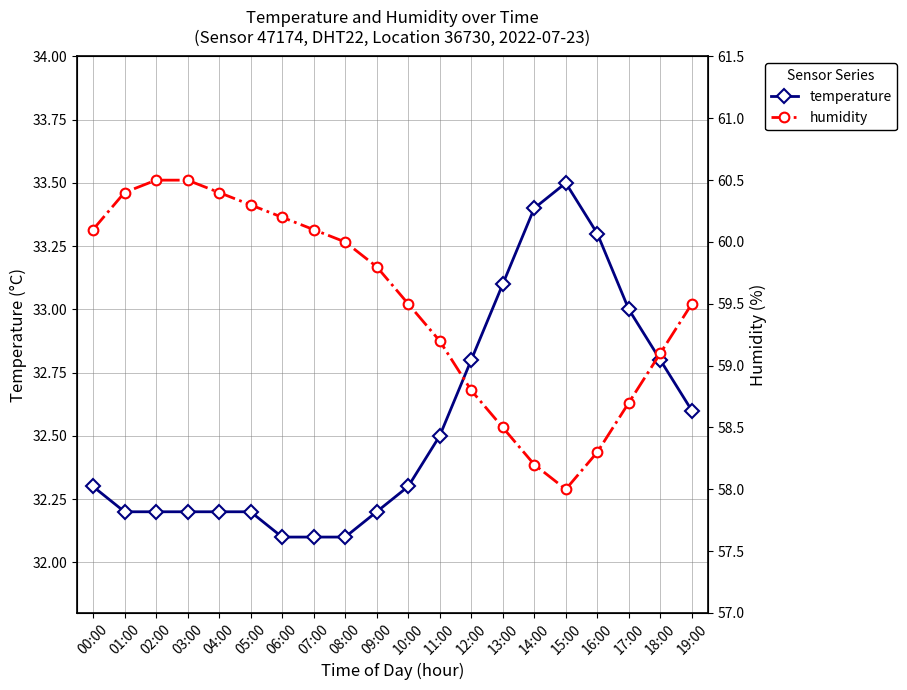

Count the number of data series in this chart.

2